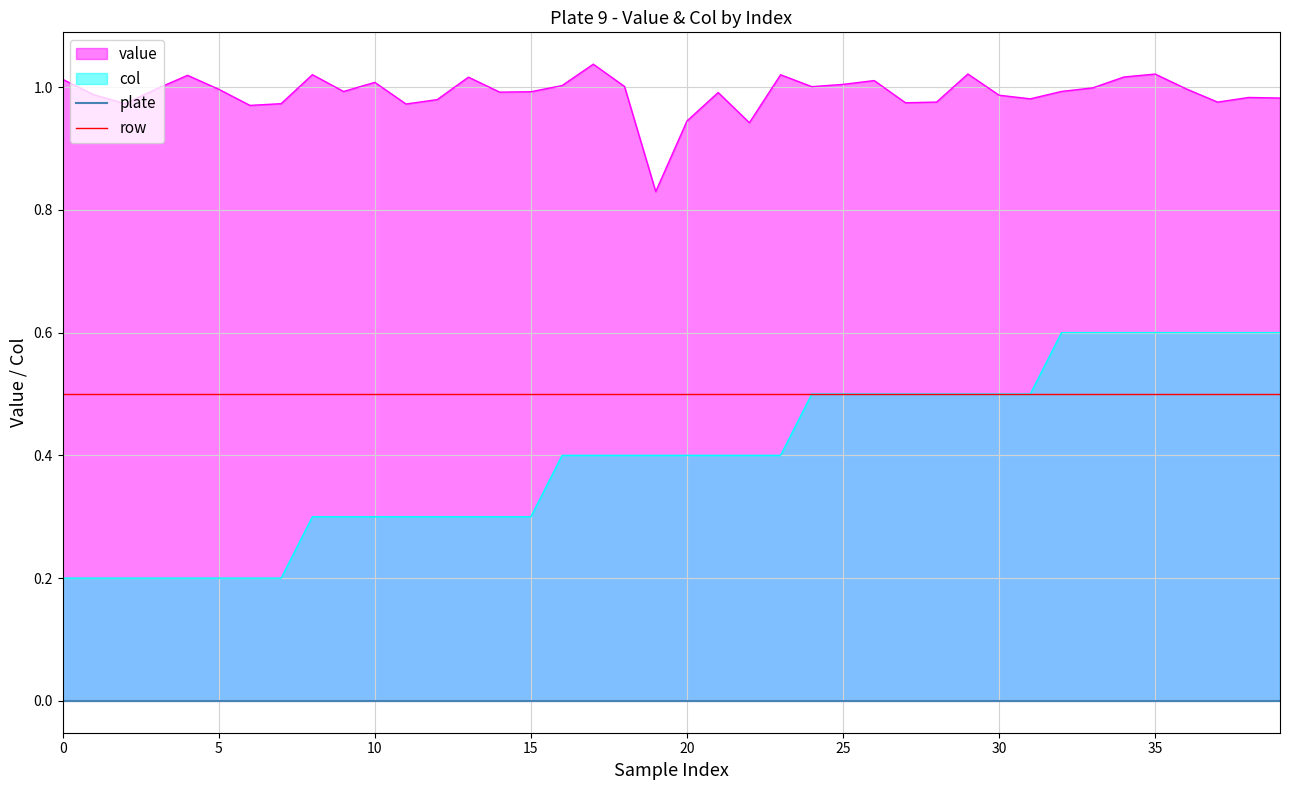

Does the chart display data point markers on the line(s)?

No